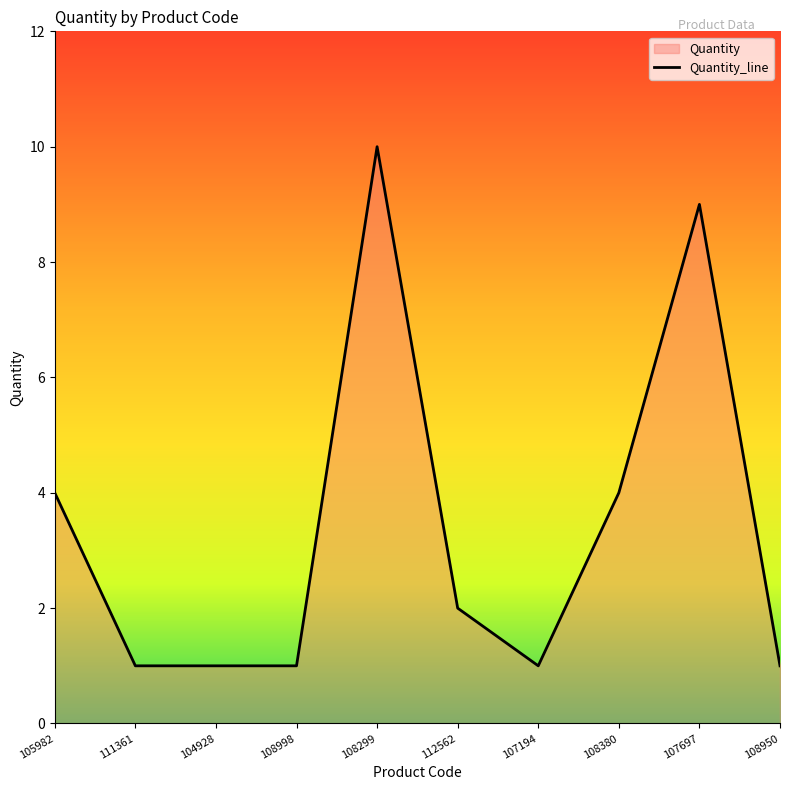

The value at 108998 is 1. True or false?

True